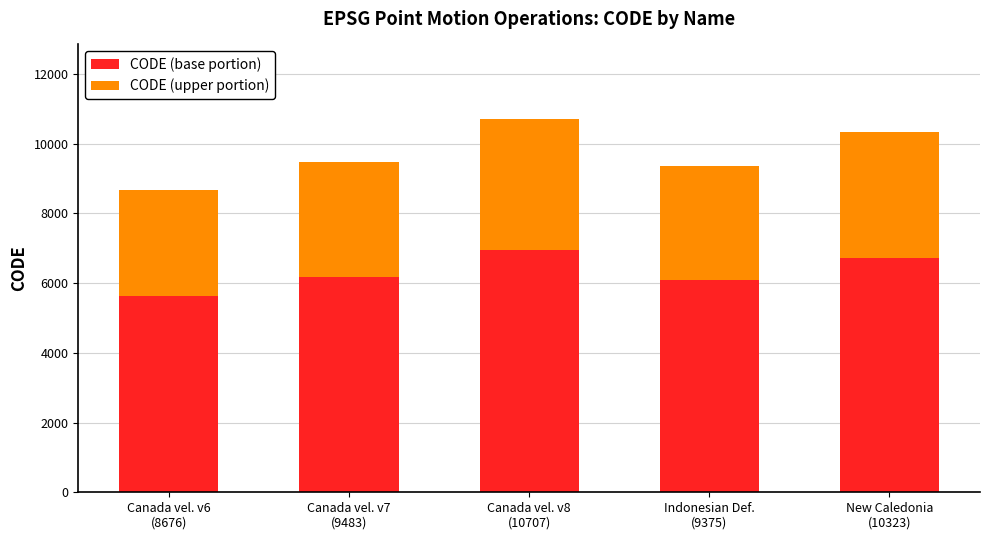

What is the average value of the CODE (base portion) series?

6313.3